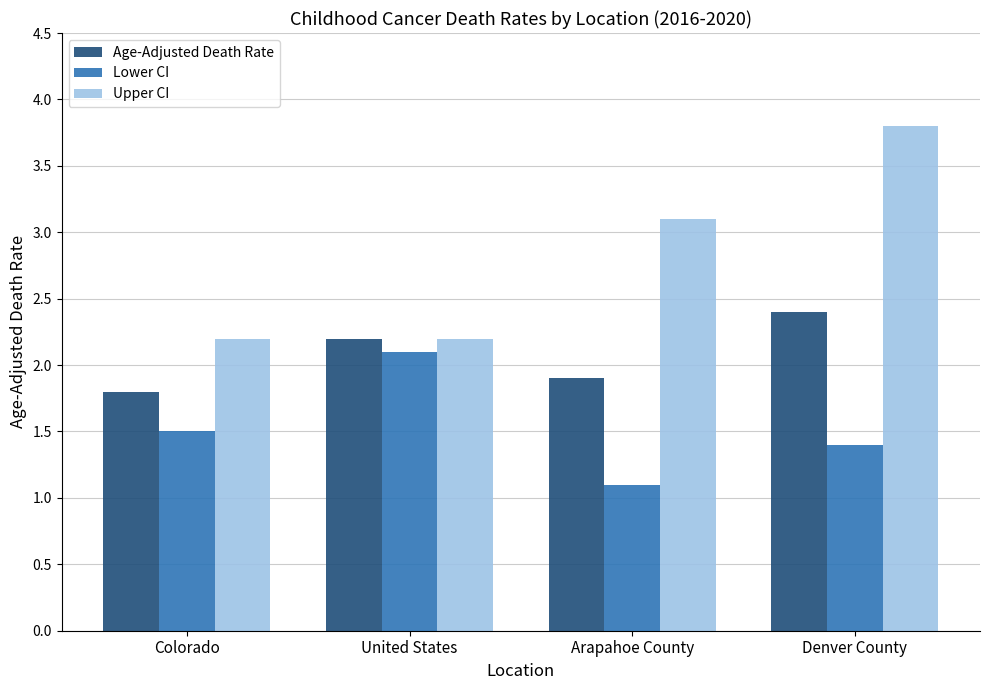

List the series in order of their peak value, lowest first.

Lower CI, Age-Adjusted Death Rate, Upper CI